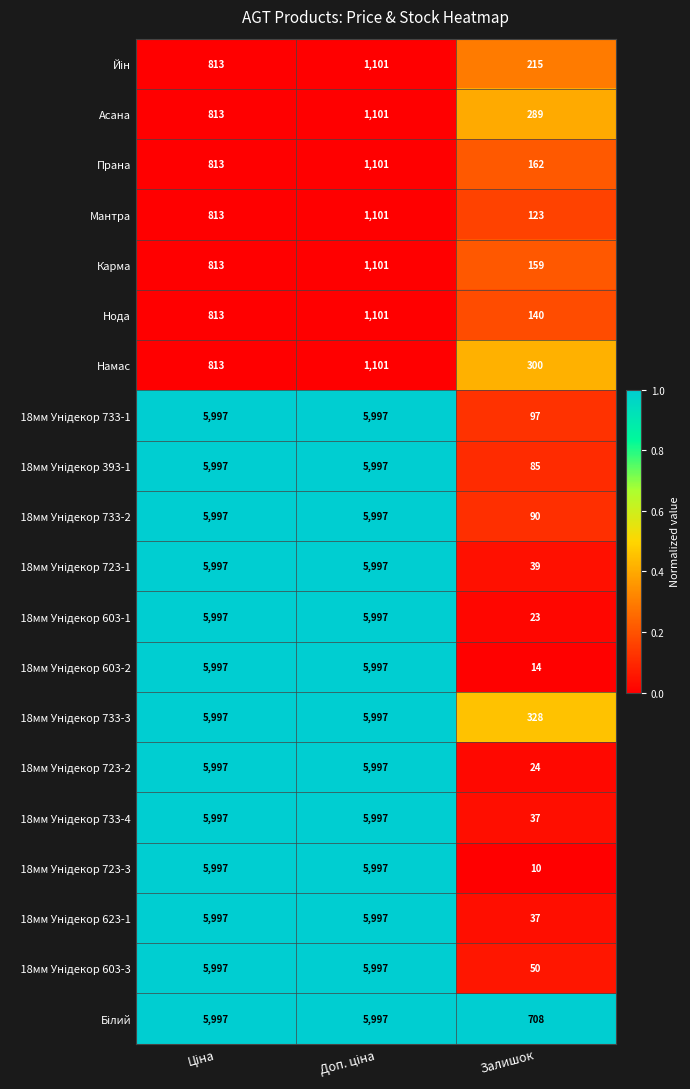

How many Мантра values are between 123 and 1101?

3